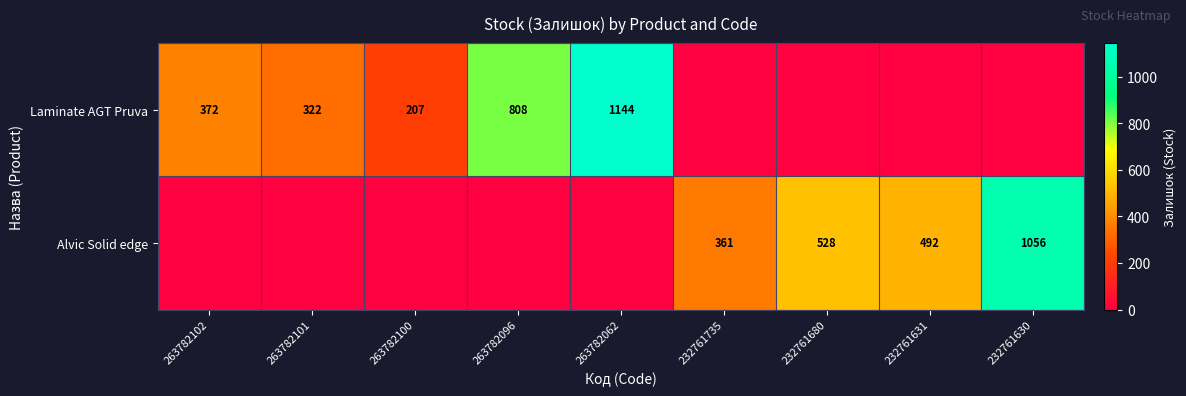

What is the greatest value displayed?

1144